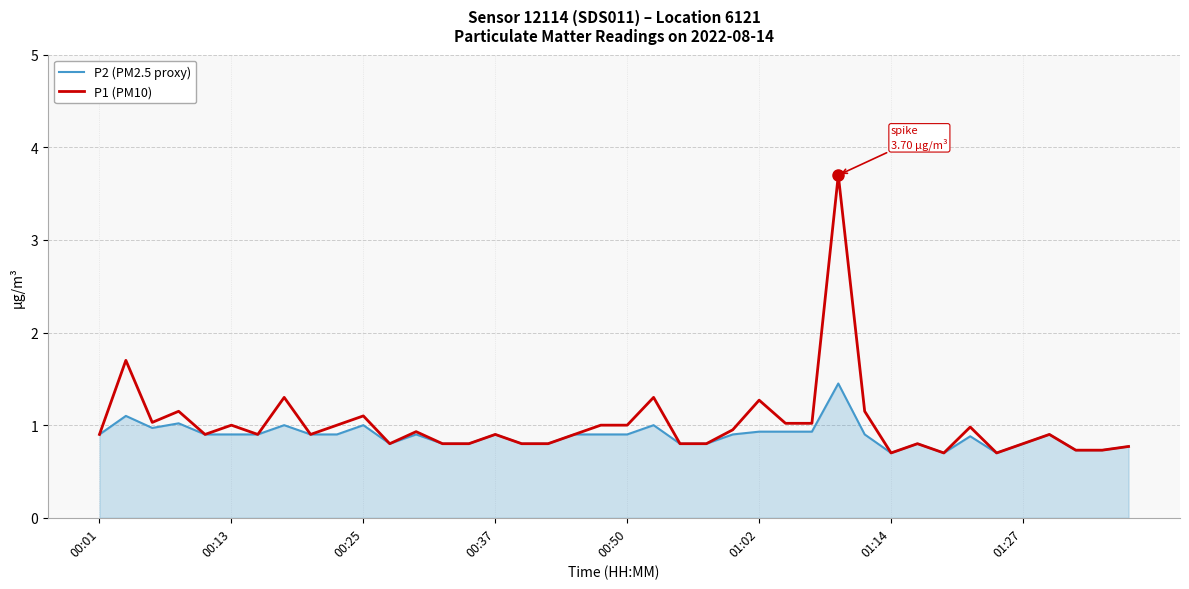

What is the smallest value displayed?

0.7